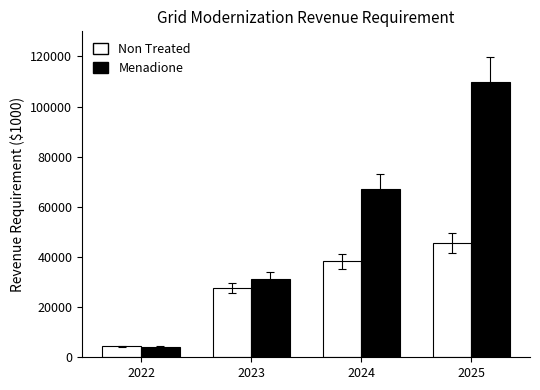

How many groups of bars are there?

4